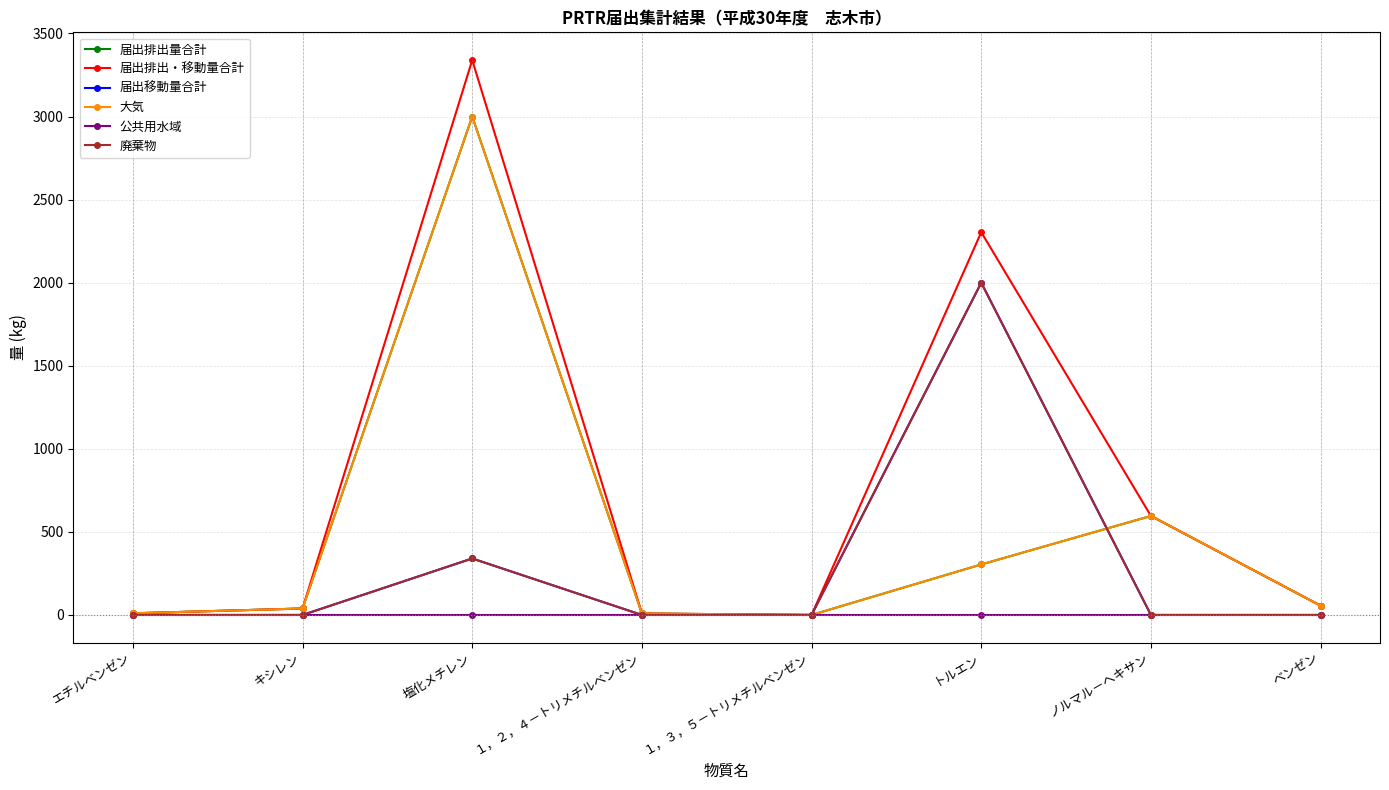

Is the value of 届出移動量合計 at ベンゼン greater than the value of 届出排出・移動量合計 at トルエン?

No